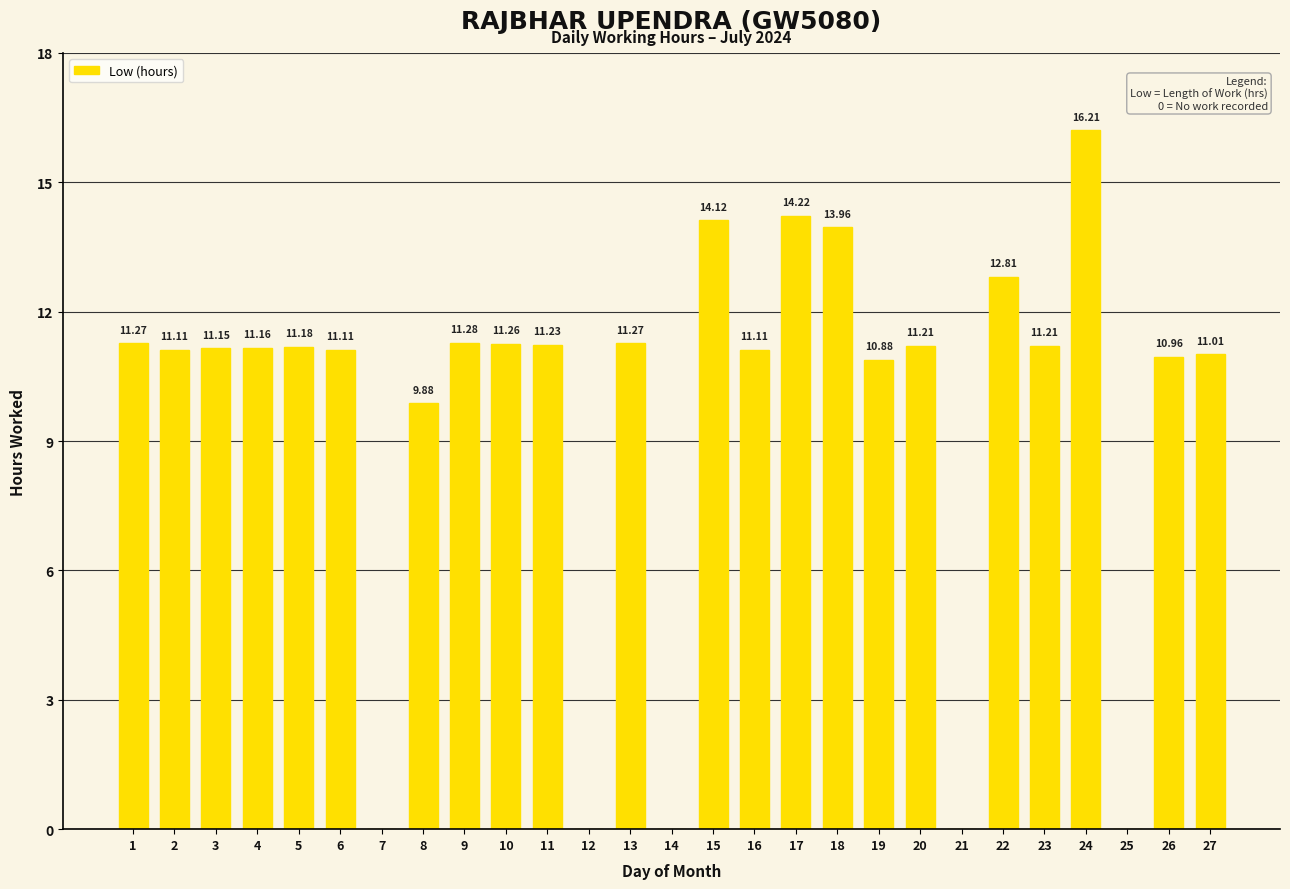

Are the bars horizontal?

No